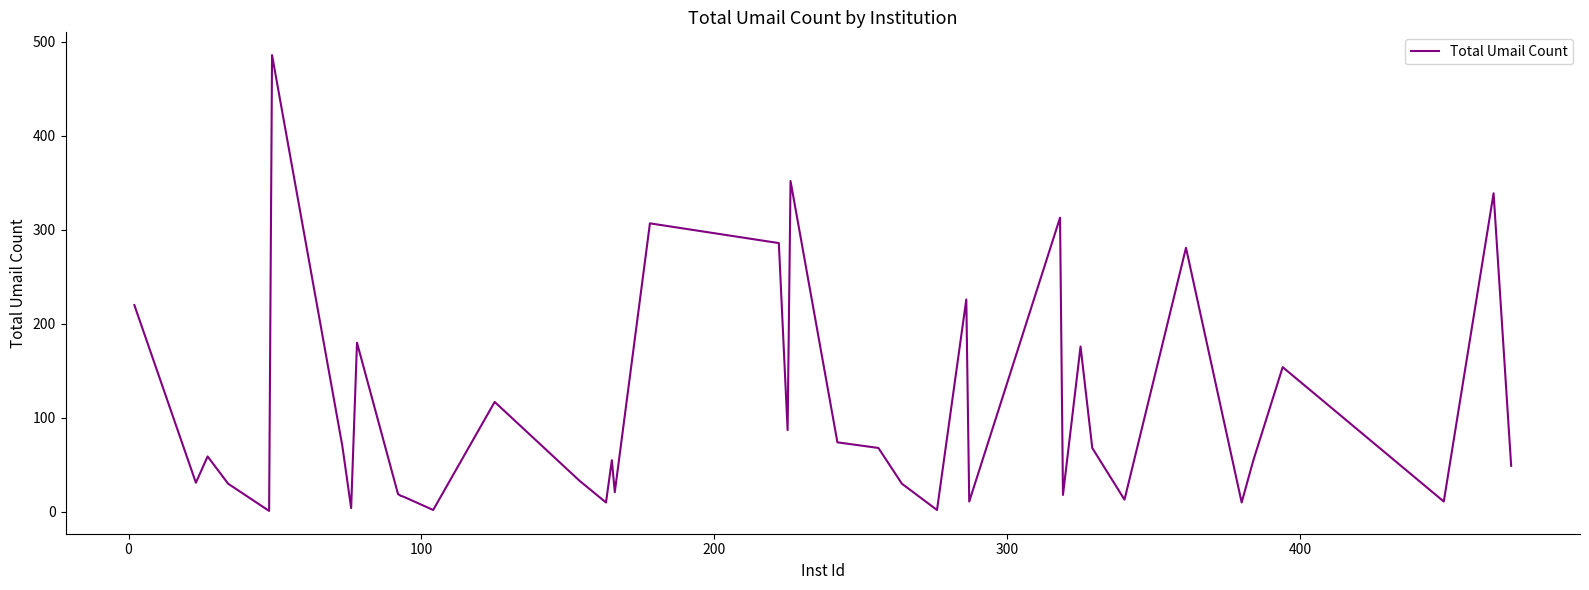

What is the greatest value displayed?

486